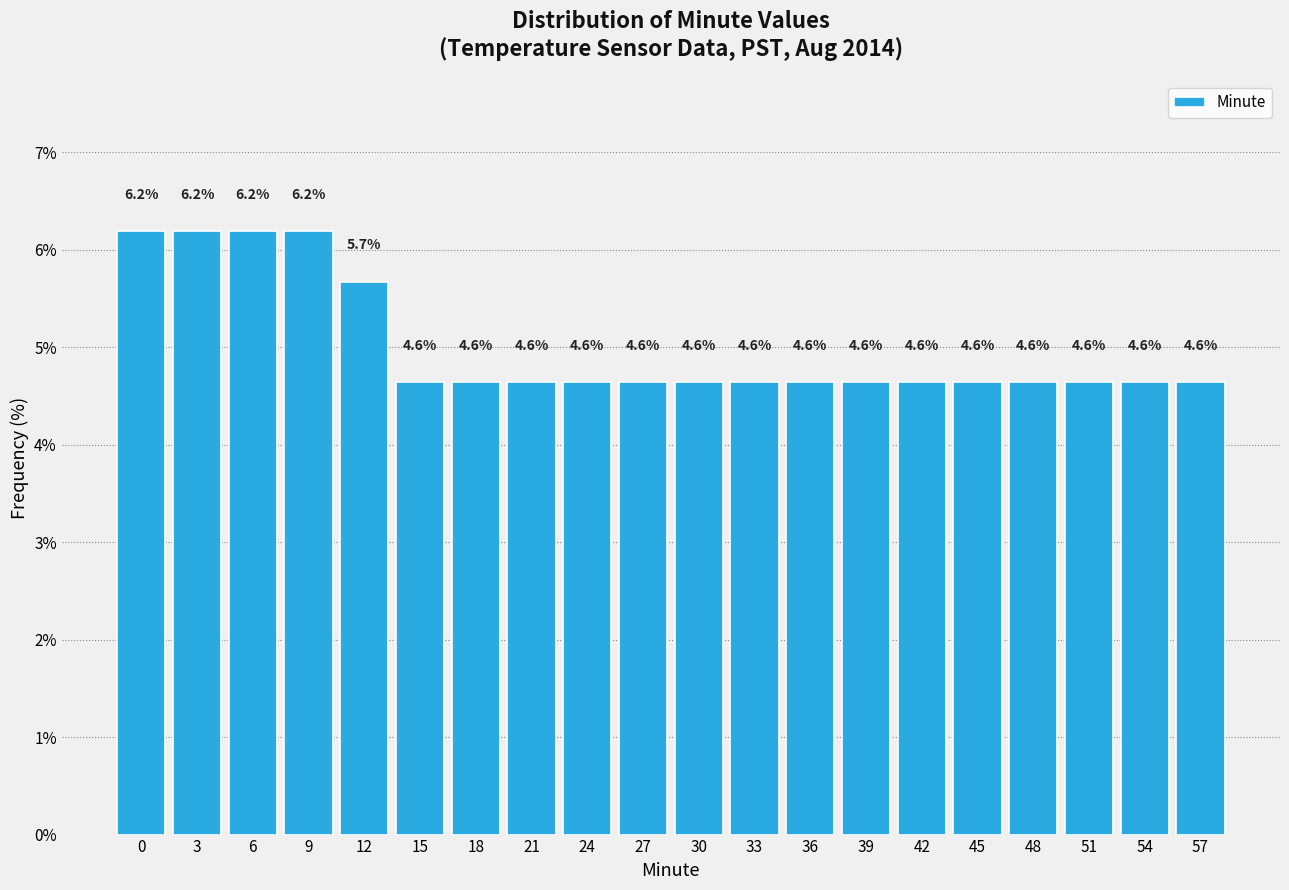

Reading right to left, what are all the values shown in this chart?

57=4.6	54=4.6	51=4.6	48=4.6	45=4.6	42=4.6	39=4.6	36=4.6	33=4.6	30=4.6	27=4.6	24=4.6	21=4.6	18=4.6	15=4.6	12=5.7	9=6.2	6=6.2	3=6.2	0=6.2